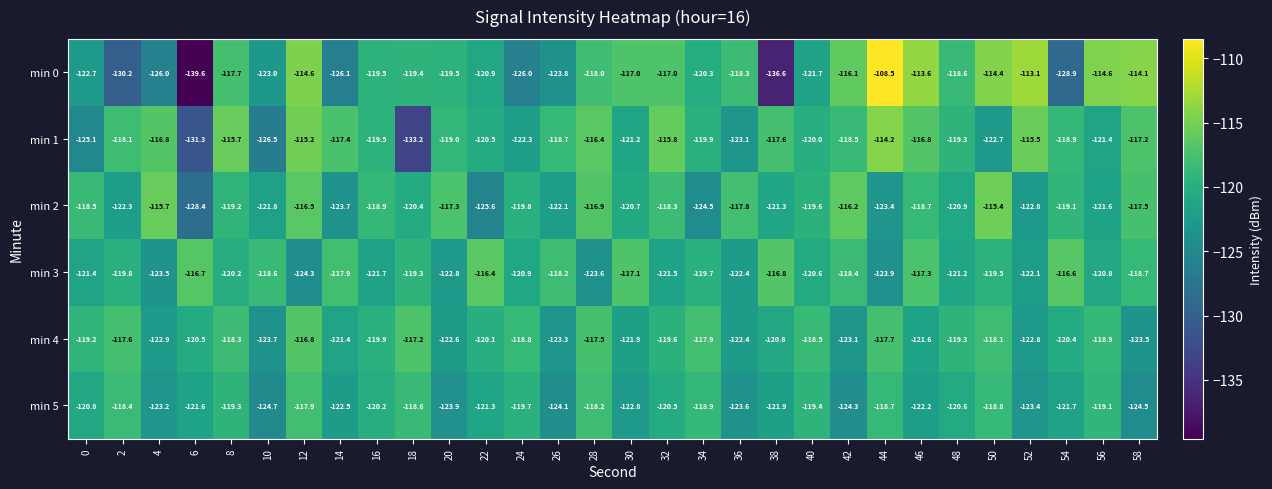

The value of min 5 at 18 is -118.6. True or false?

True